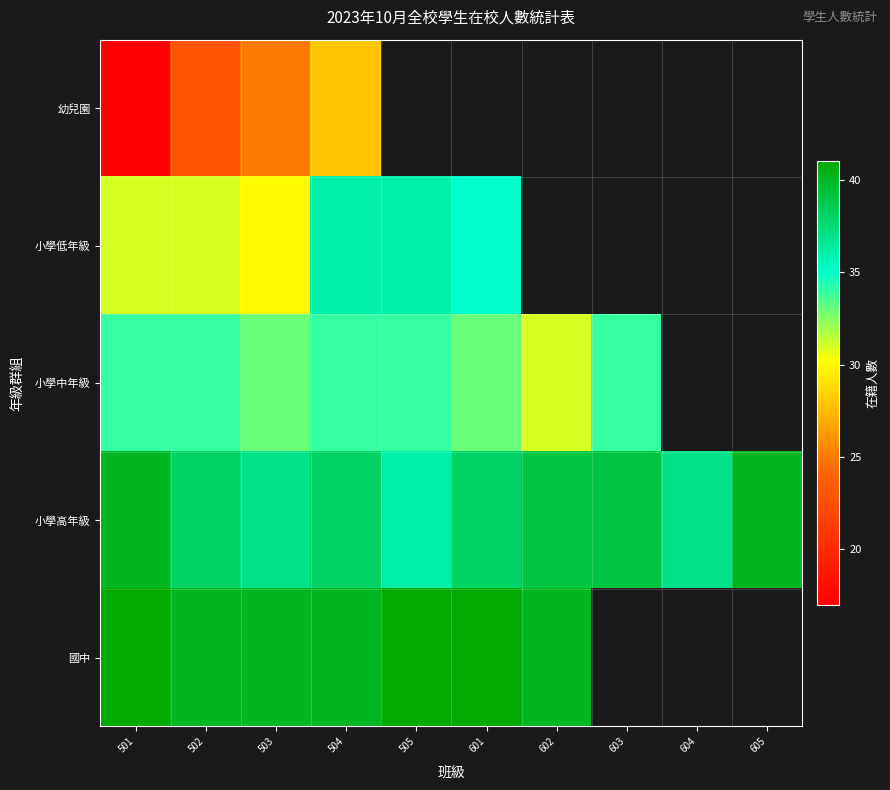

What is the difference between the highest and lowest values at 503?

15.0